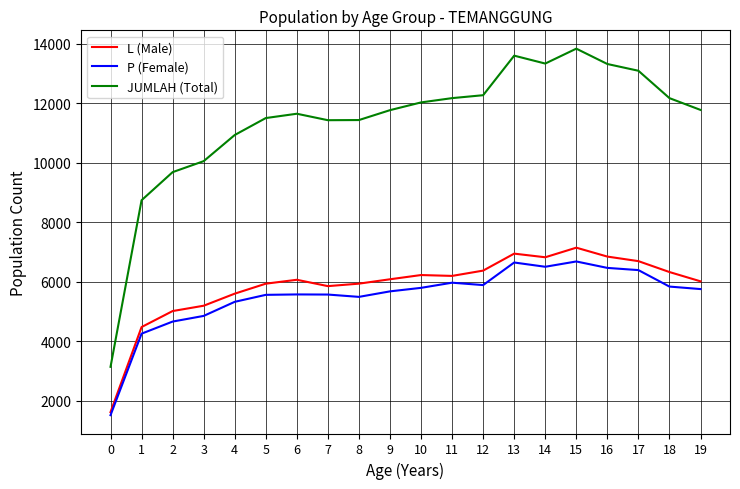

What is the difference between the P (Female) values at 1 and 16?

2208